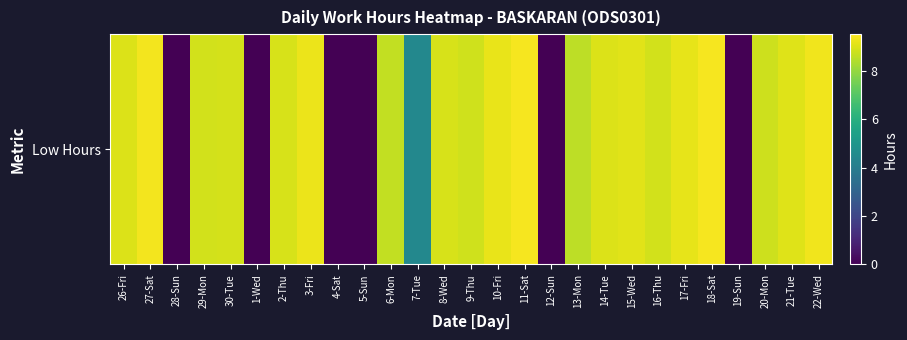

What is the difference between the values at 7-Tue and 16-Thu?

4.4